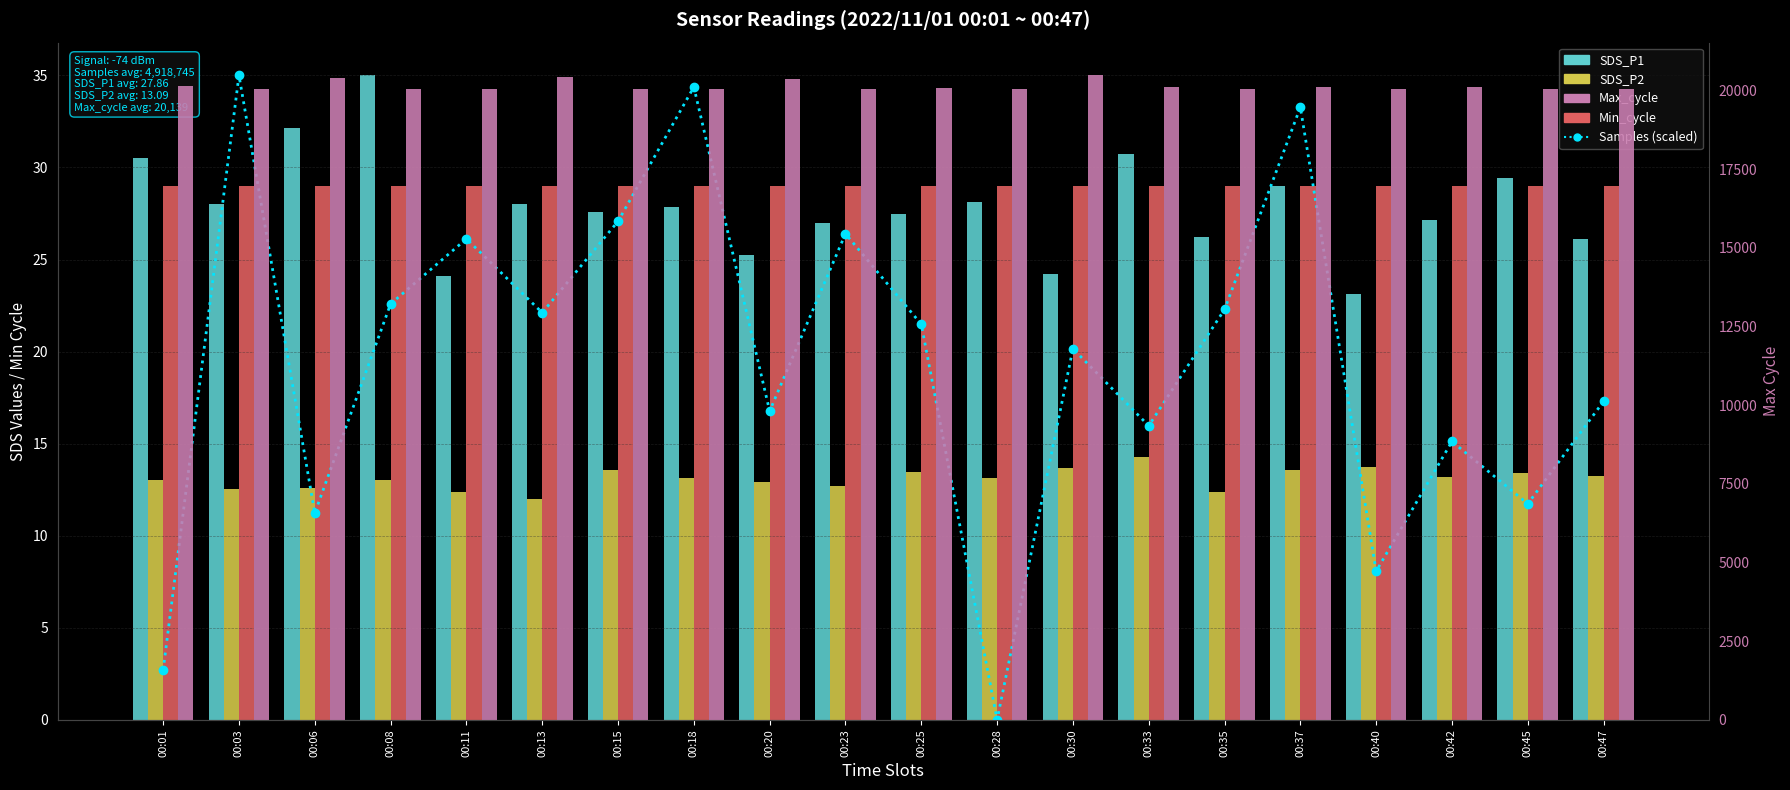

At which category is the sum across all series the highest?

00:30